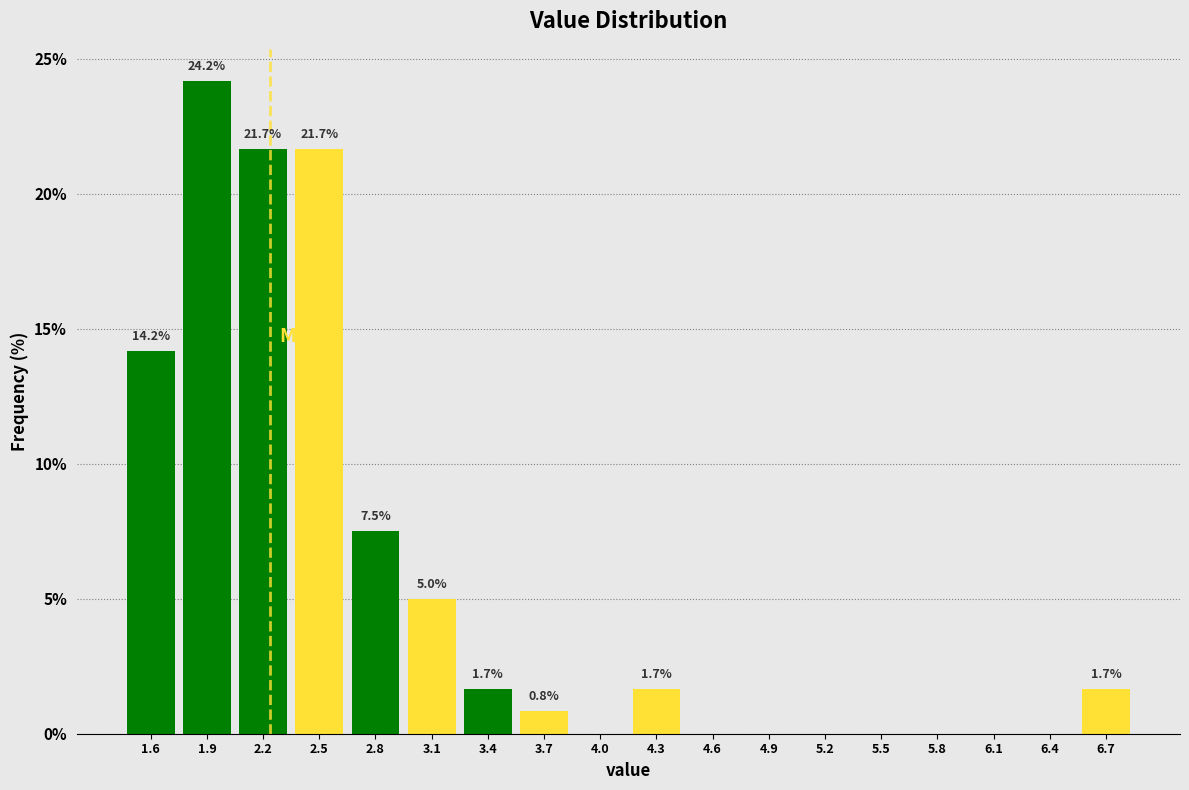

Over which range of the x-axis is the bar tallest?

1.70 to 2.00